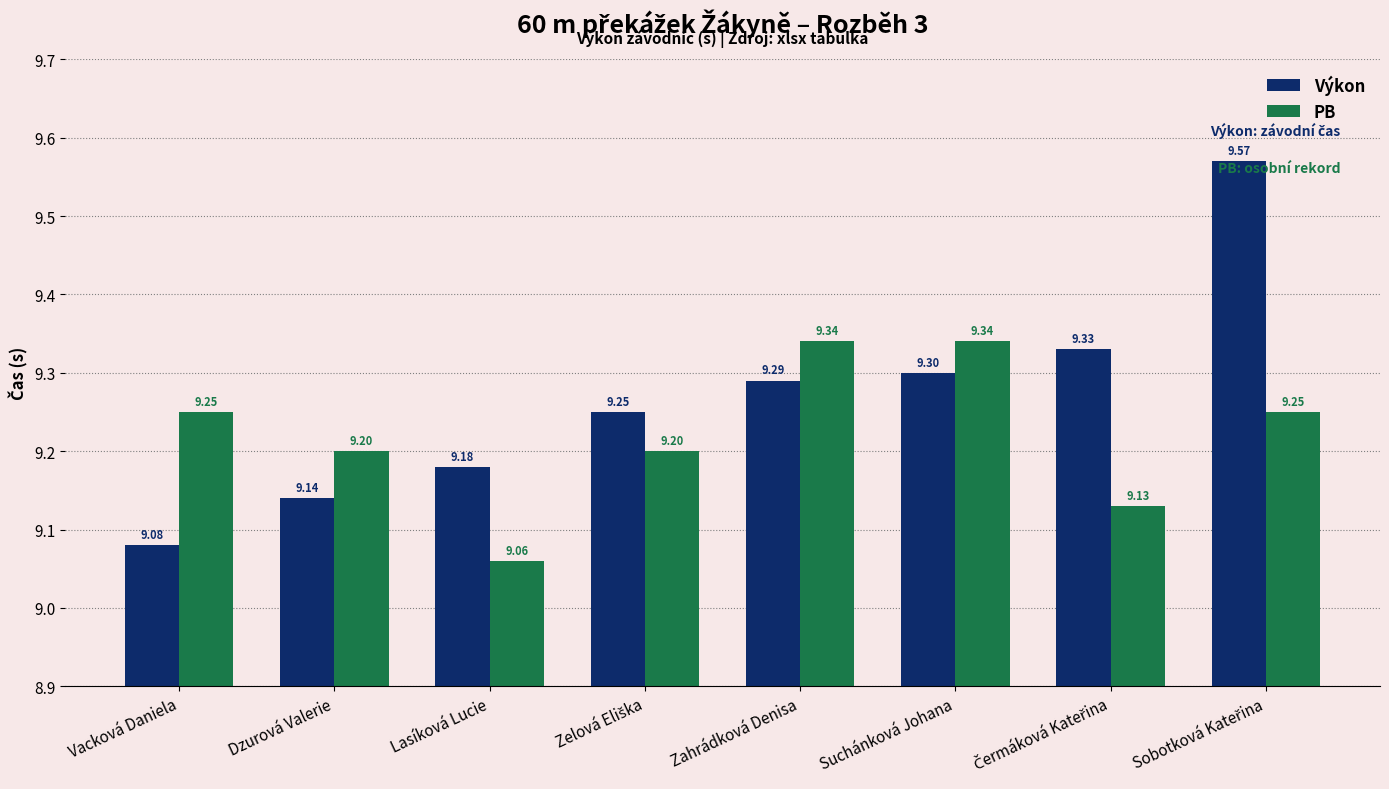

What is the difference between the maximum and minimum values in the Výkon series?

0.5